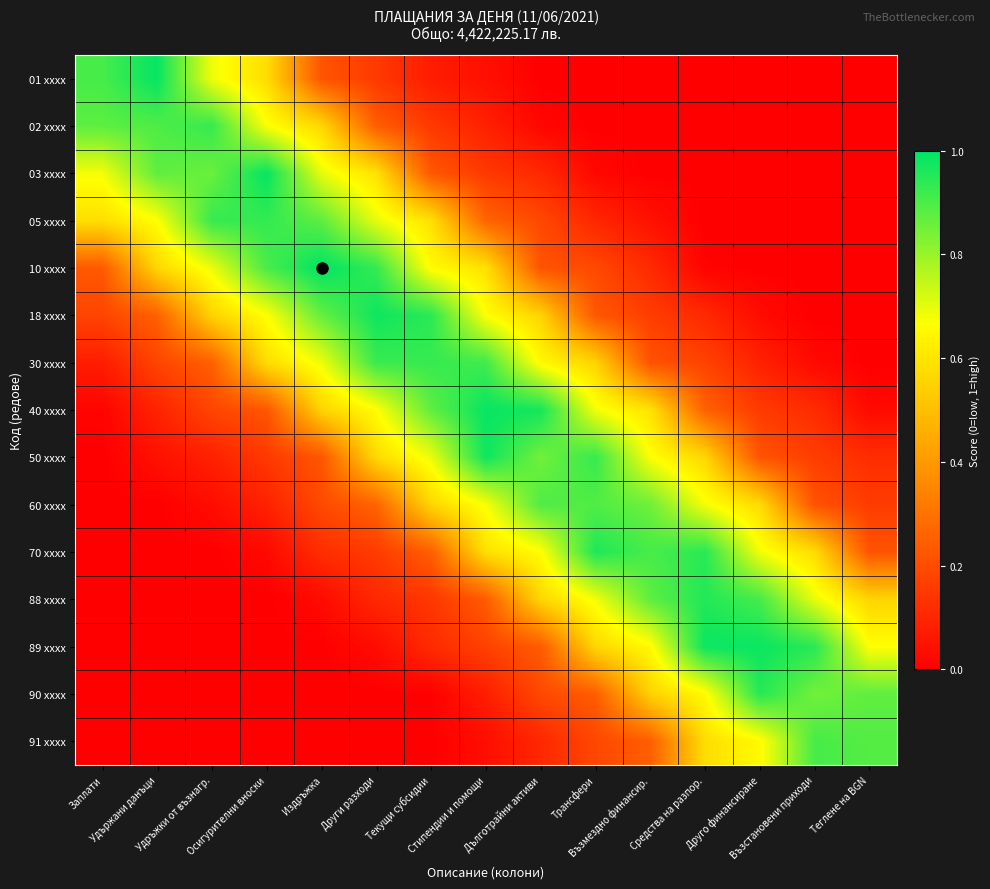

Reading left to right, extract all data points from this chart.

01 xxxx: Заплати=0.9	Удържани данъци=1.0	Удръжки от възнагр.=0.7	Осигурителни вноски=0.6	Издръжка=0.2	Други разходи=0.2	Текущи субсидии=0.1	Стипендии и помощи=0.0	Дълготрайни активи=0.0	Трансфери=0.0	Възмездно финансир.=0.0	Средства на разпор.=0.0	Друго финансиране=0.0	Възстановени приходи=0.0	Теглене на BGN=0.0
02 xxxx: Заплати=0.9	Удържани данъци=0.9	Удръжки от възнагр.=0.9	Осигурителни вноски=0.7	Издръжка=0.6	Други разходи=0.2	Текущи субсидии=0.1	Стипендии и помощи=0.1	Дълготрайни активи=0.0	Трансфери=0.0	Възмездно финансир.=0.0	Средства на разпор.=0.0	Друго финансиране=0.0	Възстановени приходи=0.0	Теглене на BGN=0.0
03 xxxx: Заплати=0.7	Удържани данъци=0.9	Удръжки от възнагр.=0.9	Осигурителни вноски=1.0	Издръжка=0.7	Други разходи=0.6	Текущи субсидии=0.2	Стипендии и помощи=0.1	Дълготрайни активи=0.1	Трансфери=0.0	Възмездно финансир.=0.0	Средства на разпор.=0.0	Друго финансиране=0.0	Възстановени приходи=0.0	Теглене на BGN=0.0
05 xxxx: Заплати=0.6	Удържани данъци=0.7	Удръжки от възнагр.=0.9	Осигурителни вноски=0.9	Издръжка=0.9	Други разходи=0.7	Текущи субсидии=0.6	Стипендии и помощи=0.3	Дълготрайни активи=0.2	Трансфери=0.1	Възмездно финансир.=0.0	Средства на разпор.=0.0	Друго финансиране=0.0	Възстановени приходи=0.0	Теглене на BGN=0.0
10 xxxx: Заплати=0.2	Удържани данъци=0.6	Удръжки от възнагр.=0.7	Осигурителни вноски=0.9	Издръжка=1.0	Други разходи=0.9	Текущи субсидии=0.7	Стипендии и помощи=0.6	Дълготрайни активи=0.2	Трансфери=0.2	Възмездно финансир.=0.1	Средства на разпор.=0.0	Друго финансиране=0.0	Възстановени приходи=0.0	Теглене на BGN=0.0
18 xxxx: Заплати=0.2	Удържани данъци=0.3	Удръжки от възнагр.=0.6	Осигурителни вноски=0.7	Издръжка=0.9	Други разходи=1.0	Текущи субсидии=0.9	Стипендии и помощи=0.7	Дълготрайни активи=0.6	Трансфери=0.2	Възмездно финансир.=0.2	Средства на разпор.=0.1	Друго финансиране=0.0	Възстановени приходи=0.0	Теглене на BGN=0.0
30 xxxx: Заплати=0.1	Удържани данъци=0.2	Удръжки от възнагр.=0.3	Осигурителни вноски=0.6	Издръжка=0.7	Други разходи=0.9	Текущи субсидии=0.9	Стипендии и помощи=0.9	Дълготрайни активи=0.7	Трансфери=0.6	Възмездно финансир.=0.2	Средства на разпор.=0.2	Друго финансиране=0.1	Възстановени приходи=0.0	Теглене на BGN=0.0
40 xxxx: Заплати=0.0	Удържани данъци=0.1	Удръжки от възнагр.=0.2	Осигурителни вноски=0.2	Издръжка=0.6	Други разходи=0.7	Текущи субсидии=0.9	Стипендии и помощи=1.0	Дълготрайни активи=1.0	Трансфери=0.7	Възмездно финансир.=0.6	Средства на разпор.=0.3	Друго финансиране=0.2	Възстановени приходи=0.1	Теглене на BGN=0.0
50 xxxx: Заплати=0.0	Удържани данъци=0.0	Удръжки от възнагр.=0.1	Осигурителни вноски=0.1	Издръжка=0.2	Други разходи=0.6	Текущи субсидии=0.7	Стипендии и помощи=1.0	Дълготрайни активи=0.9	Трансфери=0.9	Възмездно финансир.=0.7	Средства на разпор.=0.6	Друго финансиране=0.2	Възстановени приходи=0.2	Теглене на BGN=0.1
60 xxxx: Заплати=0.0	Удържани данъци=0.0	Удръжки от възнагр.=0.0	Осигурителни вноски=0.1	Издръжка=0.2	Други разходи=0.3	Текущи субсидии=0.6	Стипендии и помощи=0.7	Дълготрайни активи=0.9	Трансфери=0.9	Възмездно финансир.=0.9	Средства на разпор.=0.7	Друго финансиране=0.6	Възстановени приходи=0.2	Теглене на BGN=0.2
70 xxxx: Заплати=0.0	Удържани данъци=0.0	Удръжки от възнагр.=0.0	Осигурителни вноски=0.0	Издръжка=0.1	Други разходи=0.2	Текущи субсидии=0.2	Стипендии и помощи=0.6	Дълготрайни активи=0.7	Трансфери=1.0	Възмездно финансир.=0.9	Средства на разпор.=0.9	Друго финансиране=0.7	Възстановени приходи=0.6	Теглене на BGN=0.2
88 xxxx: Заплати=0.0	Удържани данъци=0.0	Удръжки от възнагр.=0.0	Осигурителни вноски=0.0	Издръжка=0.0	Други разходи=0.1	Текущи субсидии=0.1	Стипендии и помощи=0.2	Дълготрайни активи=0.6	Трансфери=0.7	Възмездно финансир.=0.9	Средства на разпор.=1.0	Друго финансиране=0.9	Възстановени приходи=0.7	Теглене на BGN=0.6
89 xxxx: Заплати=0.0	Удържани данъци=0.0	Удръжки от възнагр.=0.0	Осигурителни вноски=0.0	Издръжка=0.0	Други разходи=0.0	Текущи субсидии=0.1	Стипендии и помощи=0.2	Дълготрайни активи=0.2	Трансфери=0.6	Възмездно финансир.=0.7	Средства на разпор.=1.0	Друго финансиране=1.0	Възстановени приходи=0.9	Теглене на BGN=0.7
90 xxxx: Заплати=0.0	Удържани данъци=0.0	Удръжки от възнагр.=0.0	Осигурителни вноски=0.0	Издръжка=0.0	Други разходи=0.0	Текущи субсидии=0.0	Стипендии и помощи=0.1	Дълготрайни активи=0.2	Трансфери=0.2	Възмездно финансир.=0.6	Средства на разпор.=0.7	Друго финансиране=0.9	Възстановени приходи=0.9	Теглене на BGN=0.9
91 xxxx: Заплати=0.0	Удържани данъци=0.0	Удръжки от възнагр.=0.0	Осигурителни вноски=0.0	Издръжка=0.0	Други разходи=0.0	Текущи субсидии=0.0	Стипендии и помощи=0.0	Дълготрайни активи=0.1	Трансфери=0.2	Възмездно финансир.=0.2	Средства на разпор.=0.6	Друго финансиране=0.7	Възстановени приходи=0.9	Теглене на BGN=0.9